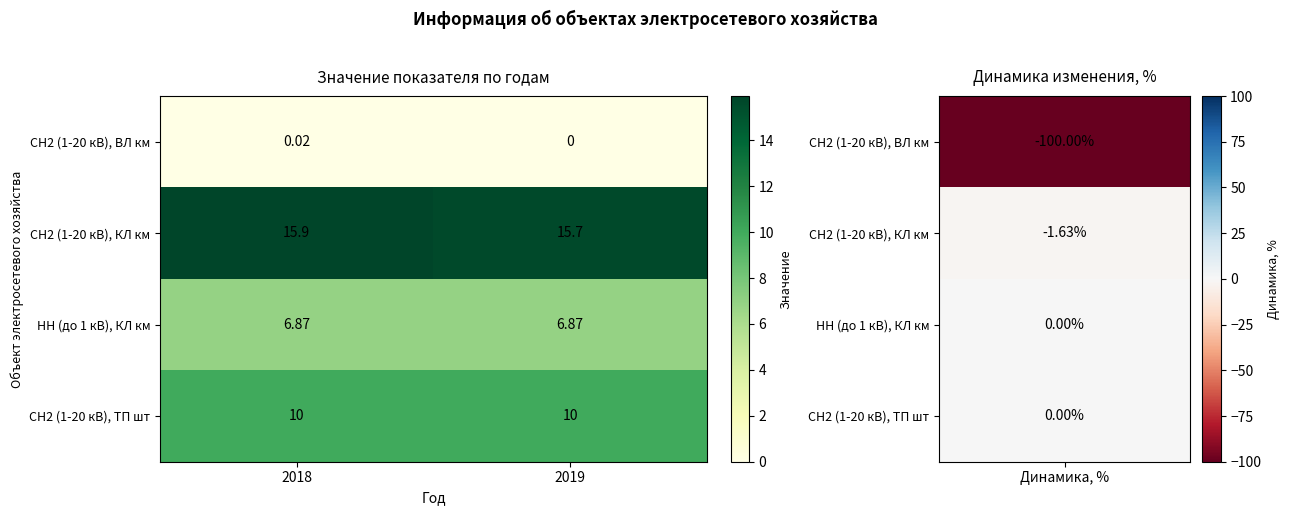

Rank the series at 2019 from lowest to highest value.

СН2 (1-20 кВ), ВЛ км, НН (до 1 кВ), КЛ км, СН2 (1-20 кВ), ТП шт, СН2 (1-20 кВ), КЛ км